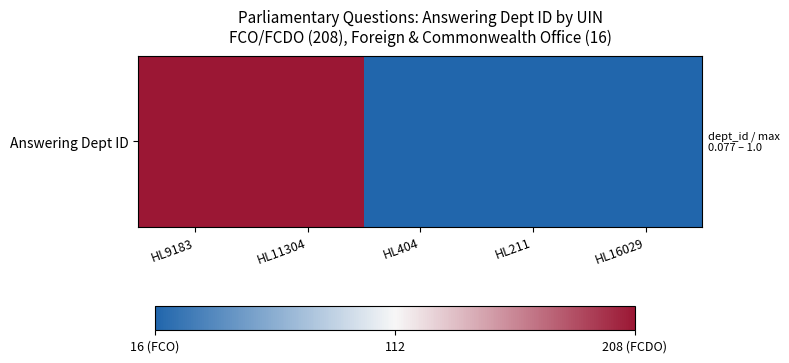

What is the change in value from HL11304 to HL16029?

-1